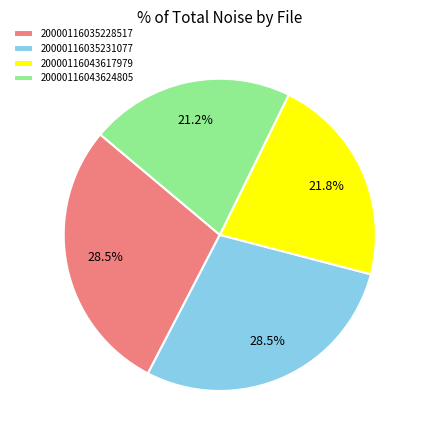

What is the smallest slice in the pie chart?

20000116043624805